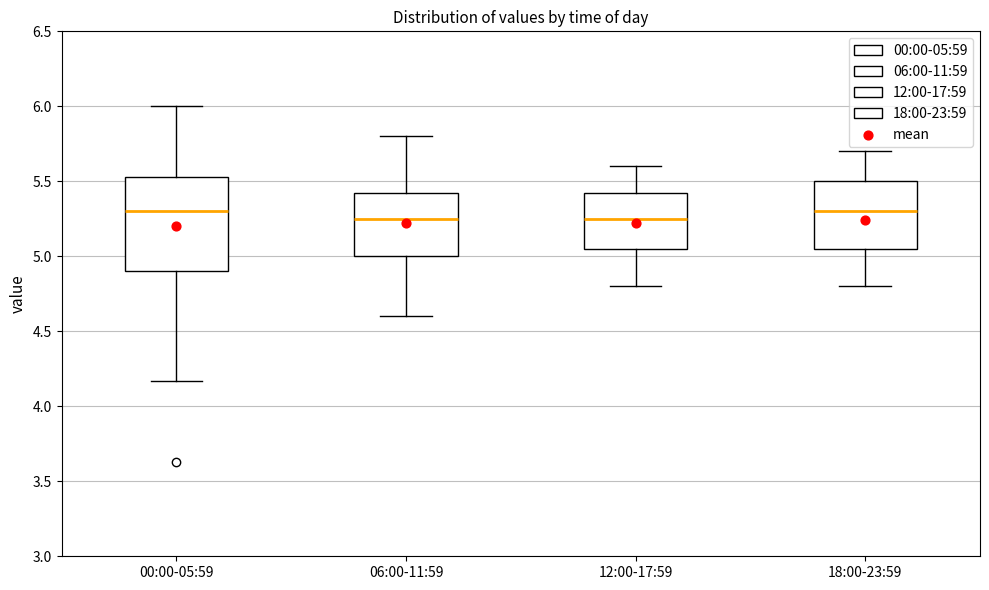

Comparing the boxes themselves (not the whiskers), which one is the tallest?

00:00-05:59